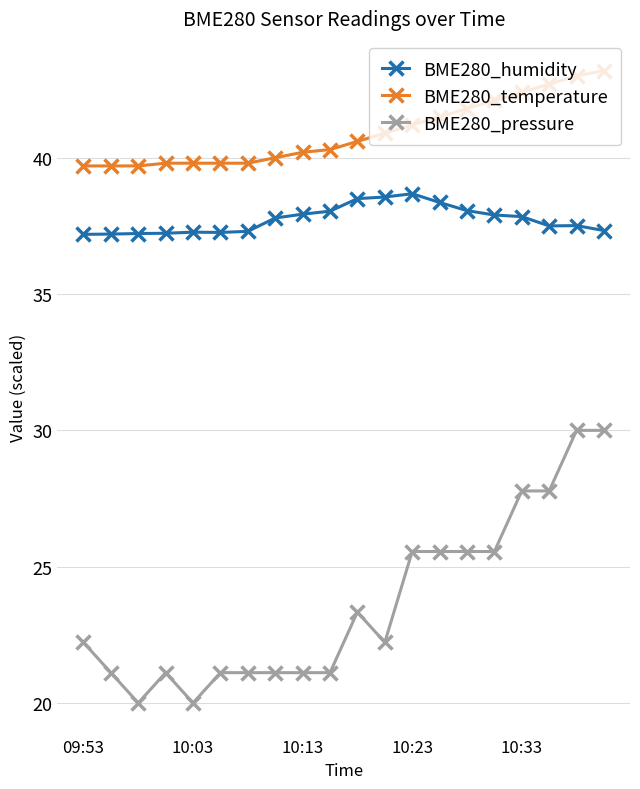

Which series has the largest total across all categories?

BME280_temperature